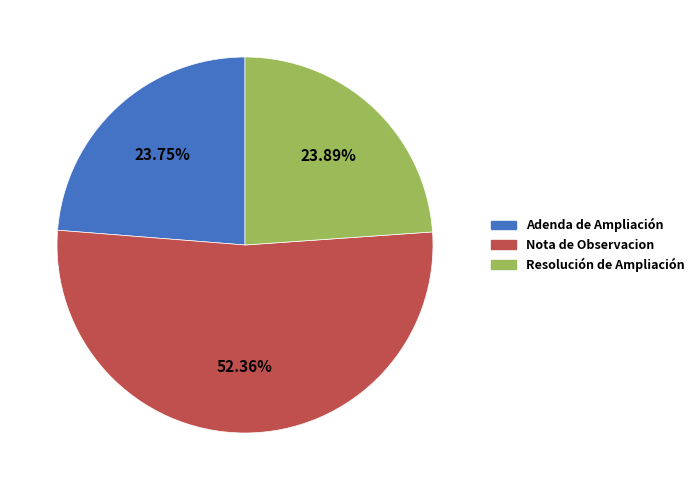

To the nearest percent, what is the combined percentage of Resolución de Ampliación and Adenda de Ampliación?

48%